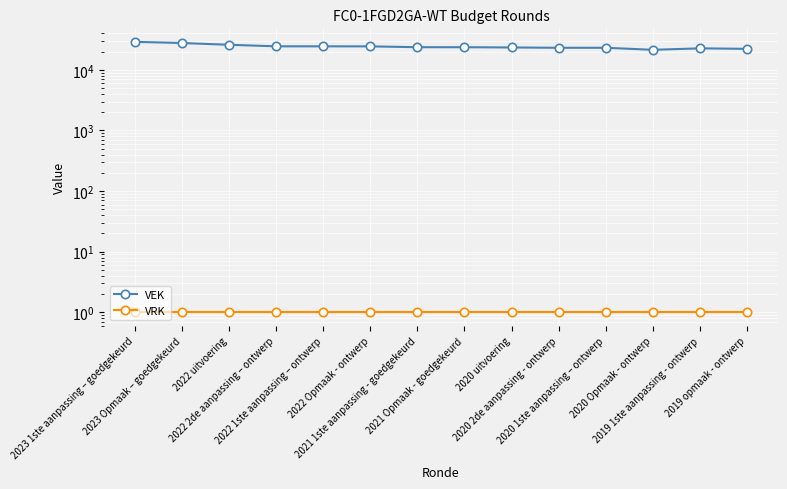

What is the difference between the maximum and minimum values in the VEK series?

7565